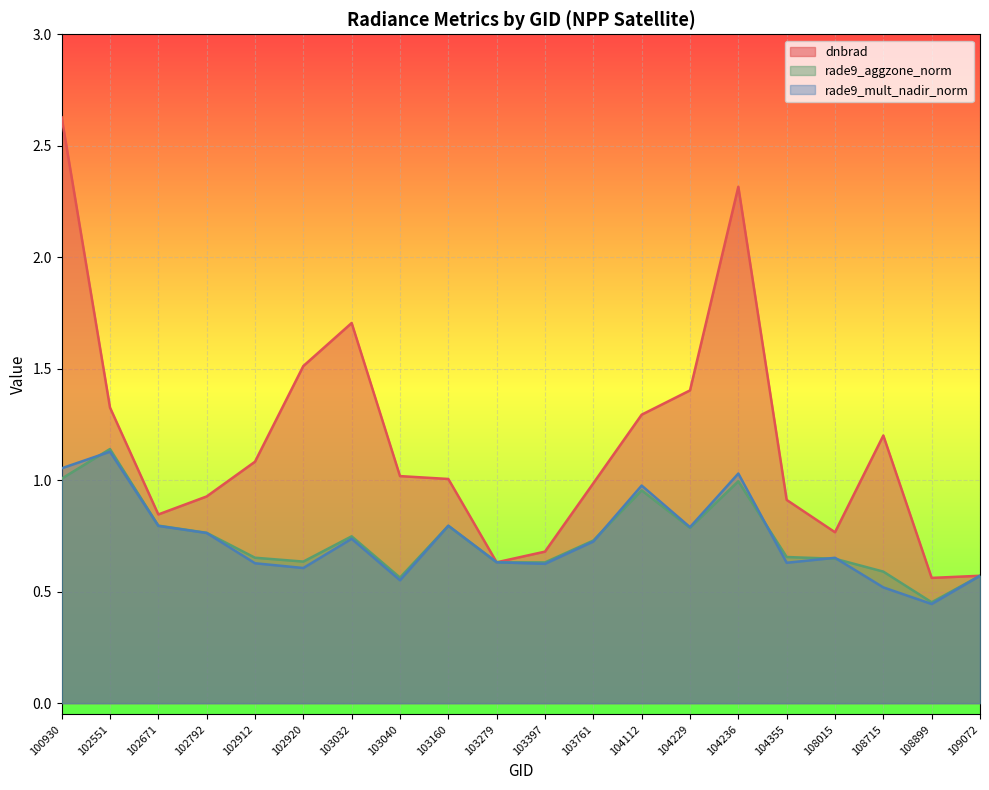

How many distinct data groups are displayed?

3